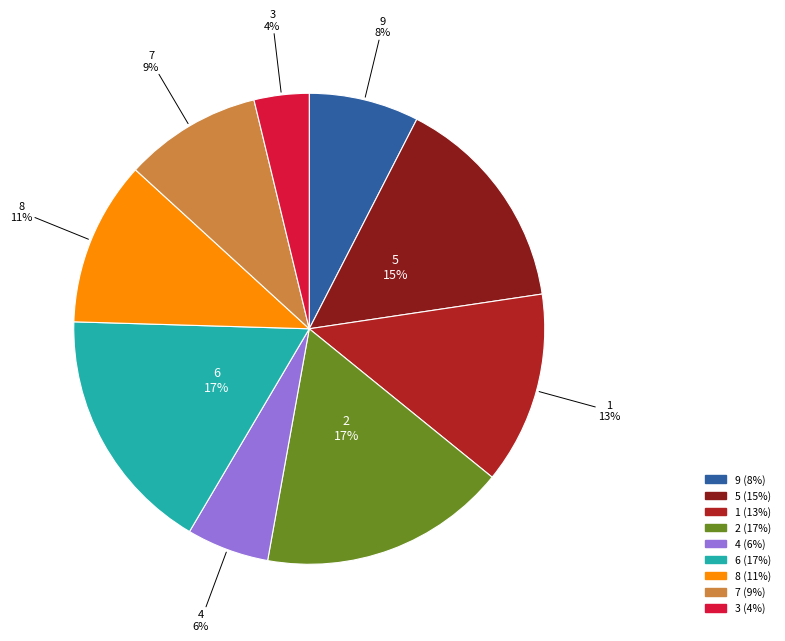

Is there any slice that represents more than half of the pie?

No